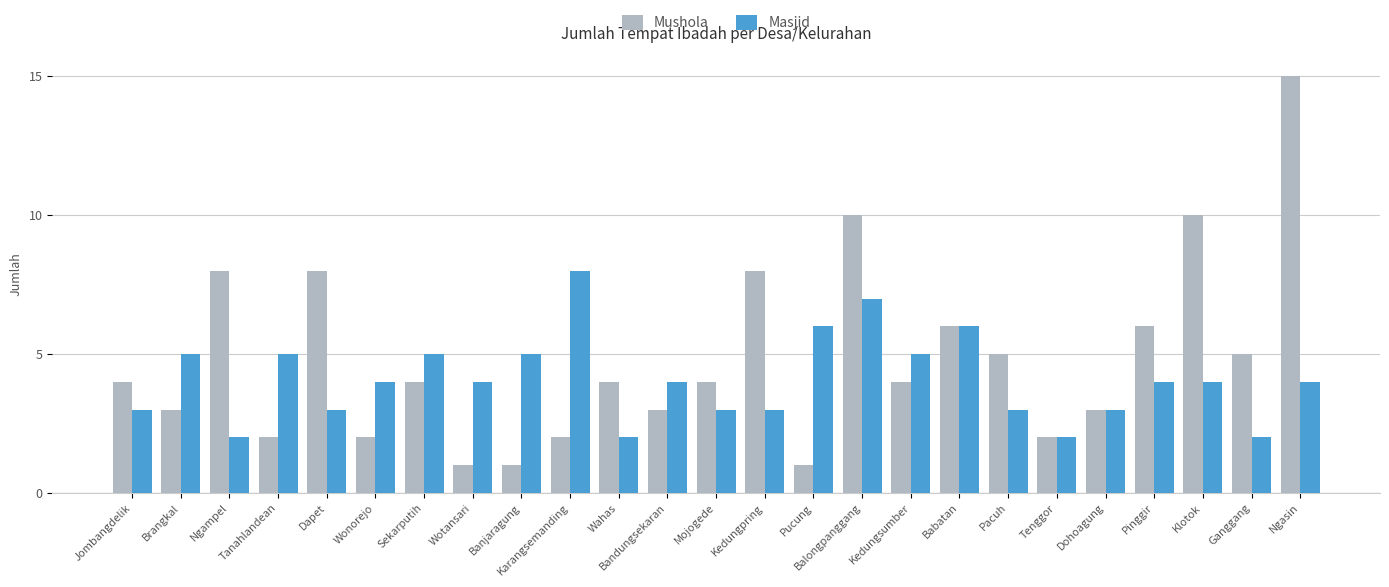

Which category has the highest value across all series?

Ngasin